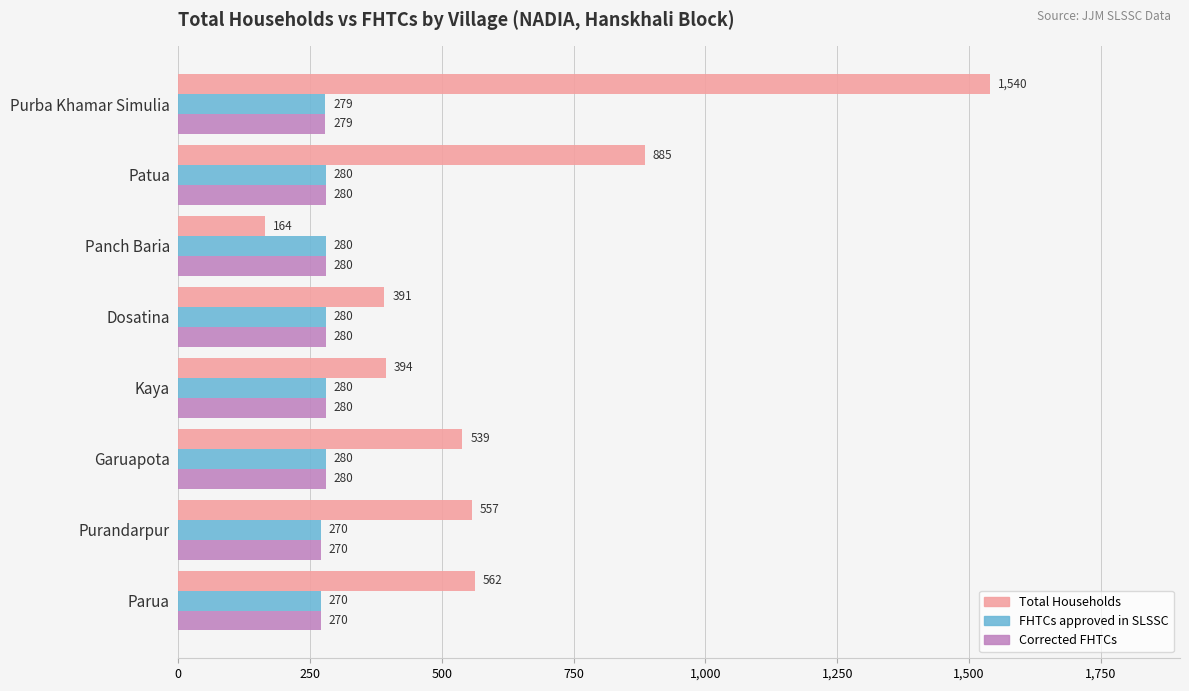

What is the maximum value for FHTCs approved in SLSSC?

280